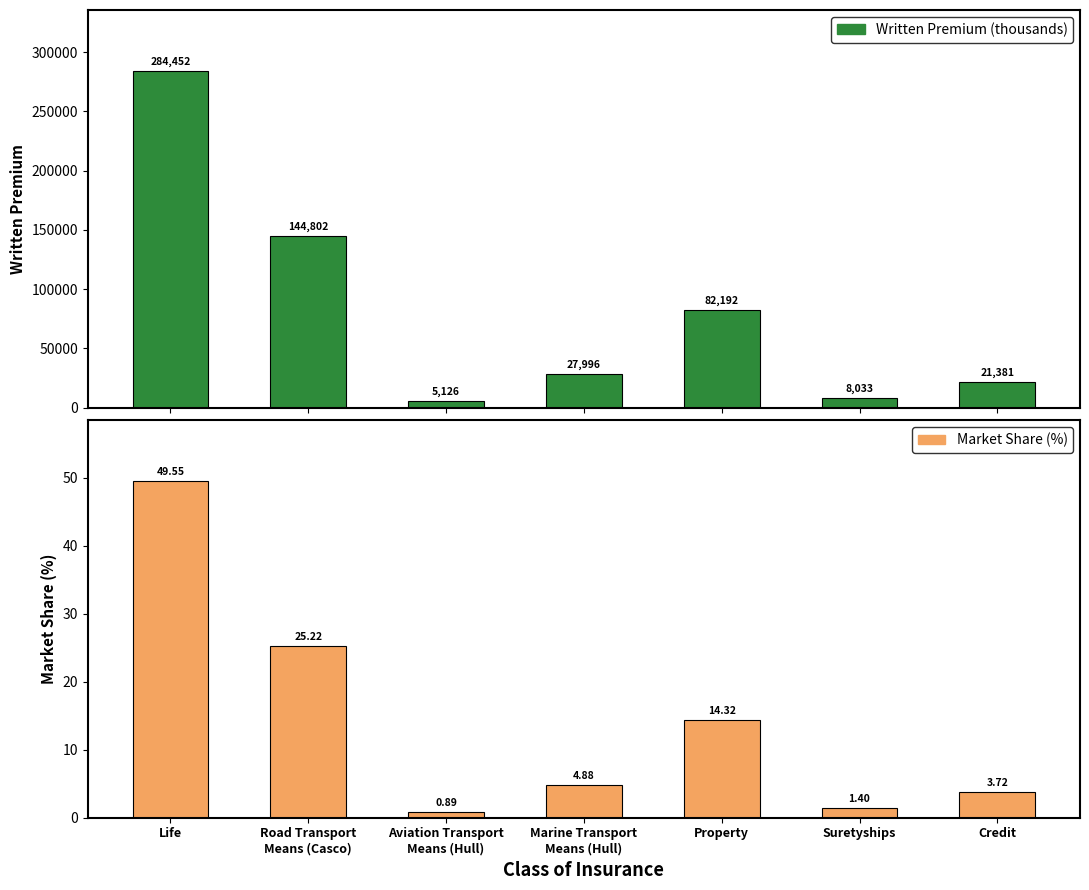

At how many categories does at least one series exceed 222812?

1